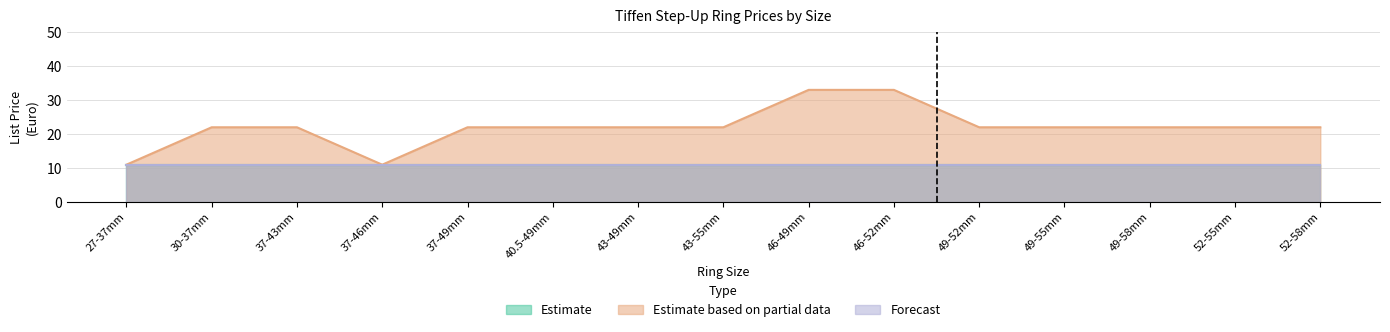

How many lines are shown in the chart?

3